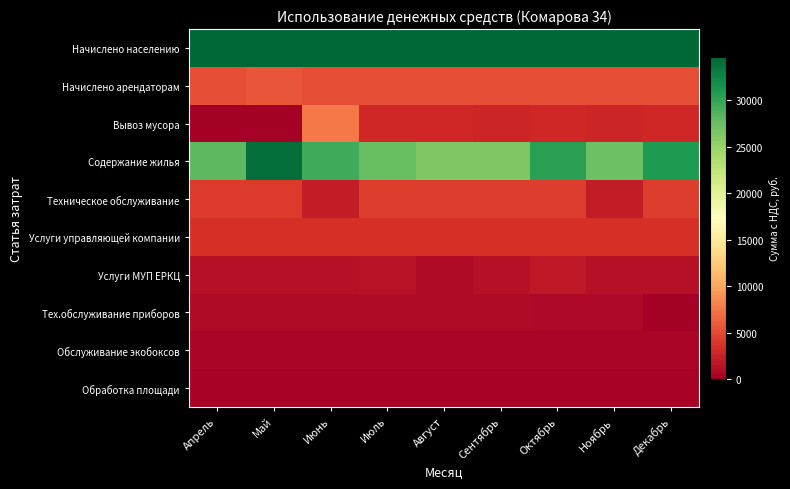

What is the total value across all series at Декабрь?

83531.7